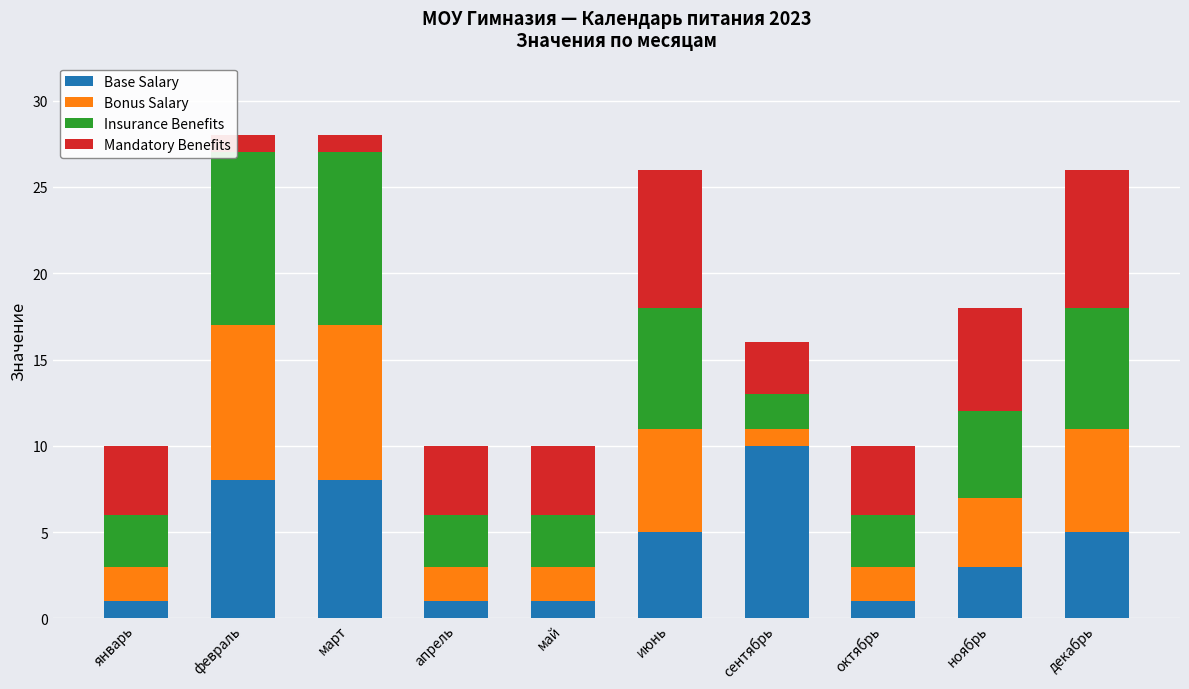

What is the sum of all Base Salary values?

43